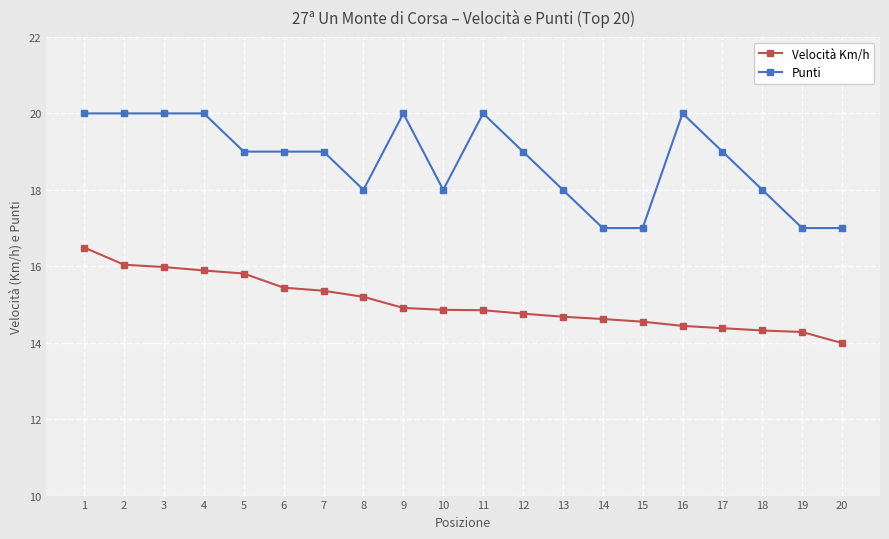

What is the sum of all Punti values?

375.0